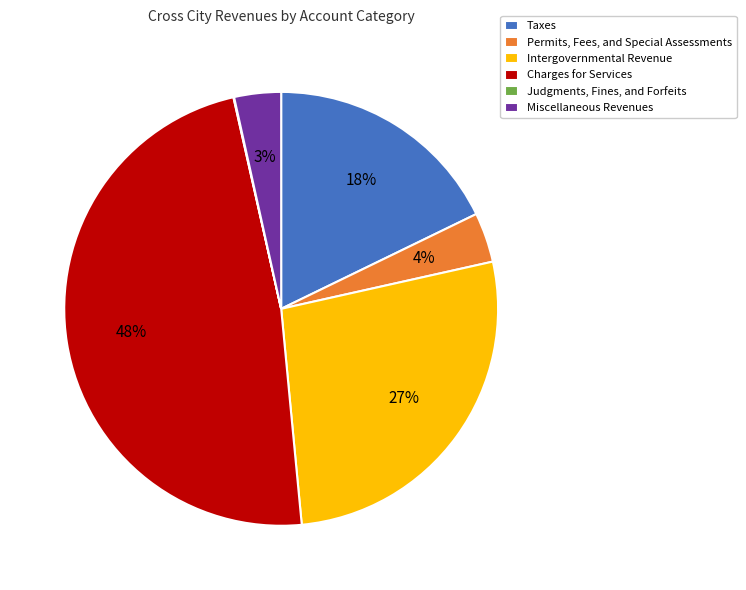

Is the sum of Miscellaneous Revenues and Taxes greater than half?

No